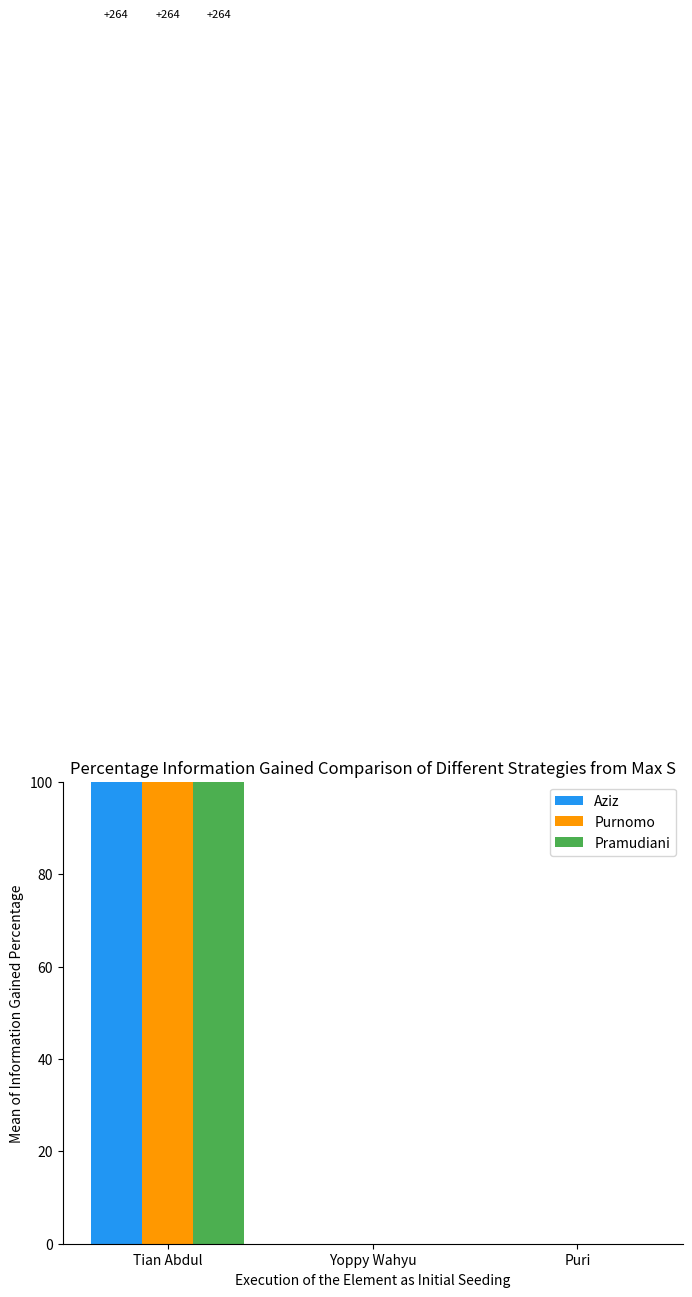

True or false: Pramudiani has a value of -167 at Puri.

False